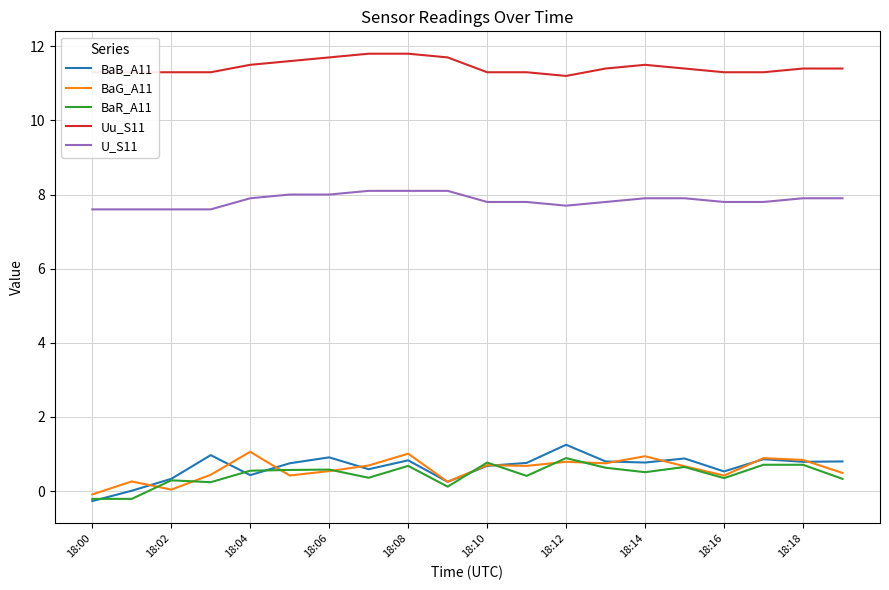

What is the maximum value for Uu_S11?

11.8